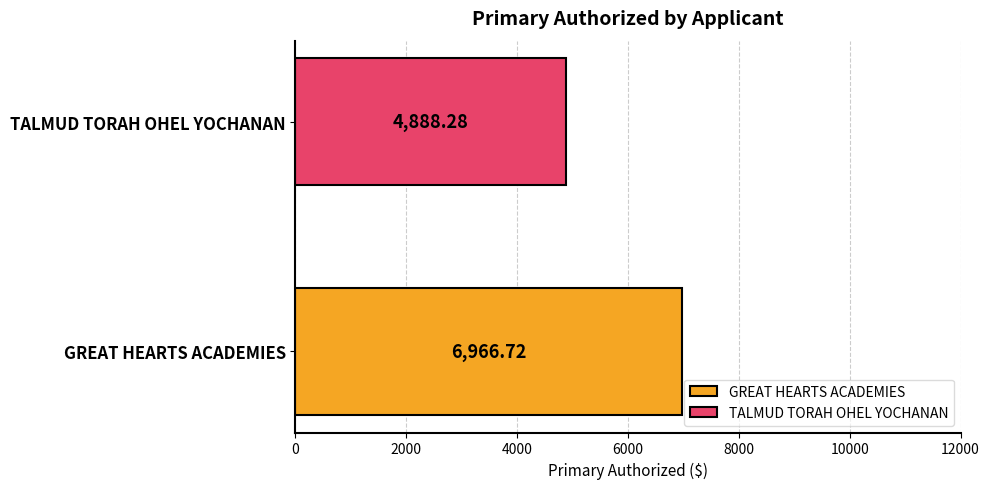

List the series in order of their peak value, highest first.

GREAT HEARTS ACADEMIES, TALMUD TORAH OHEL YOCHANAN